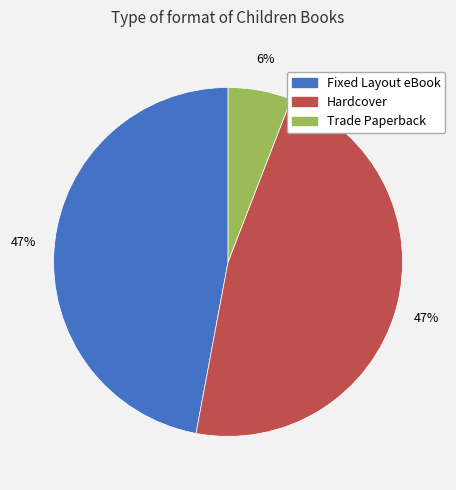

Is the sum of Hardcover and Trade Paperback greater than half?

Yes